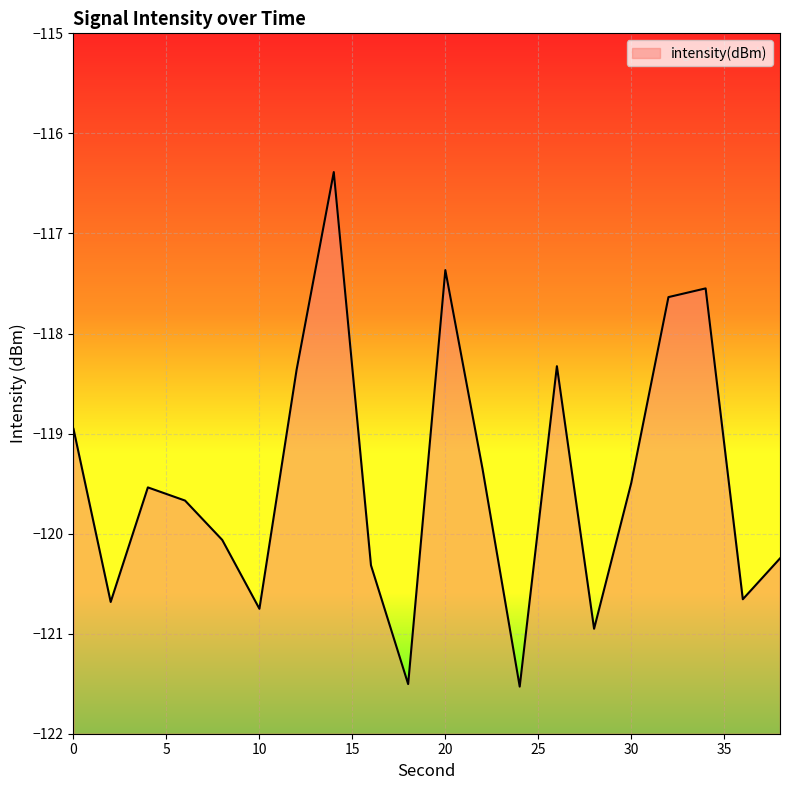

Which has a higher value, 10 or 26?

26